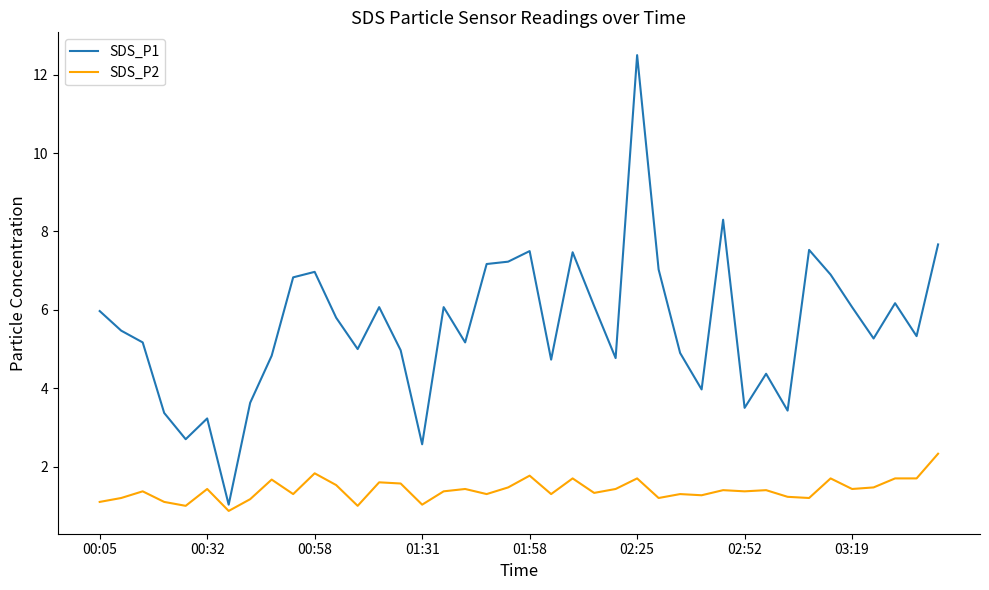

What is the difference between the maximum and minimum values in the SDS_P2 series?

1.5